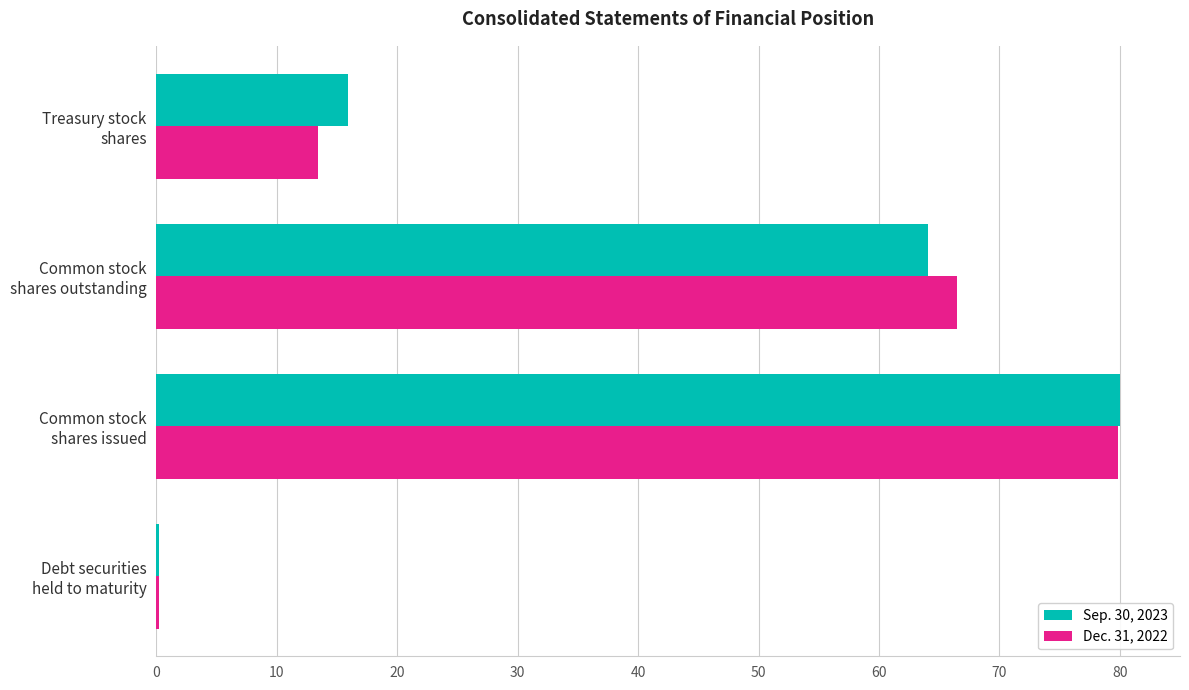

What is the maximum value shown in the chart?

80.0